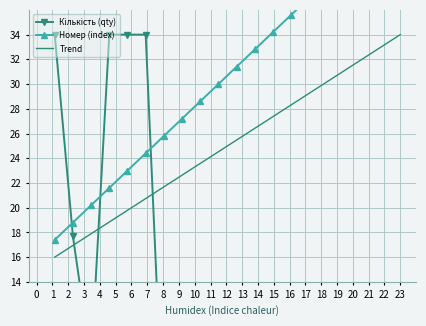

What are all the series names shown in the legend?

Кількість (qty), Номер (index), Trend